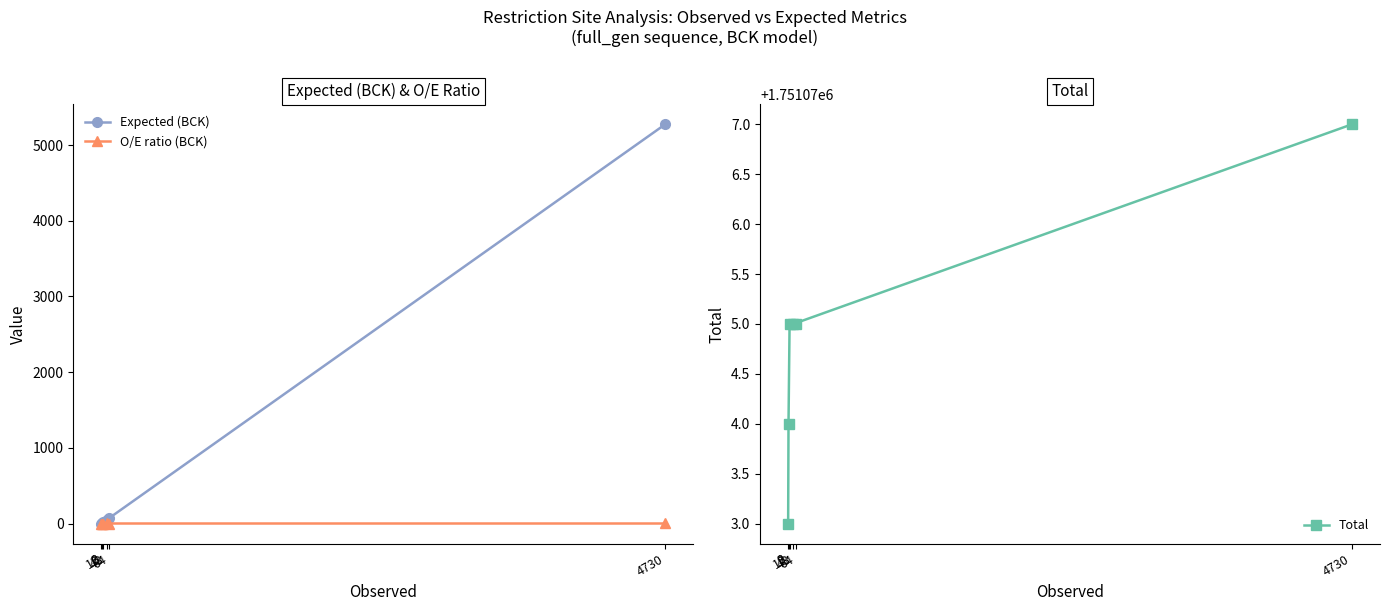

Between 64 and 3, which is larger?

64